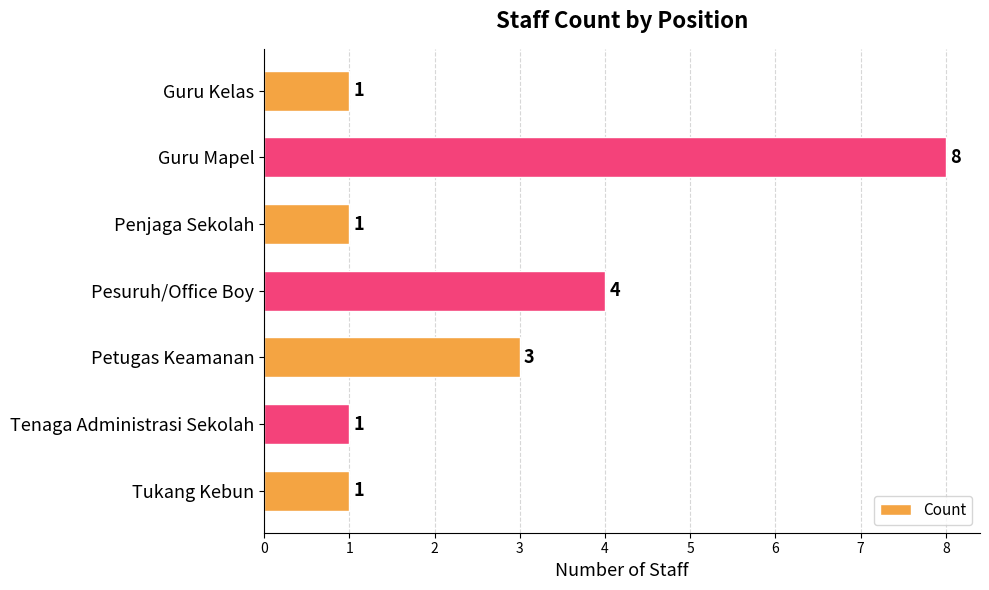

Are the bars horizontal?

Yes